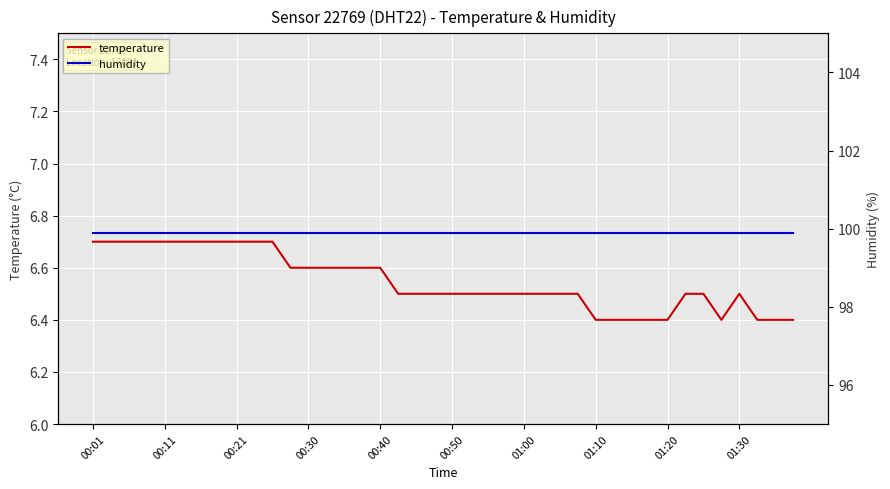

How many lines are shown in the chart?

2